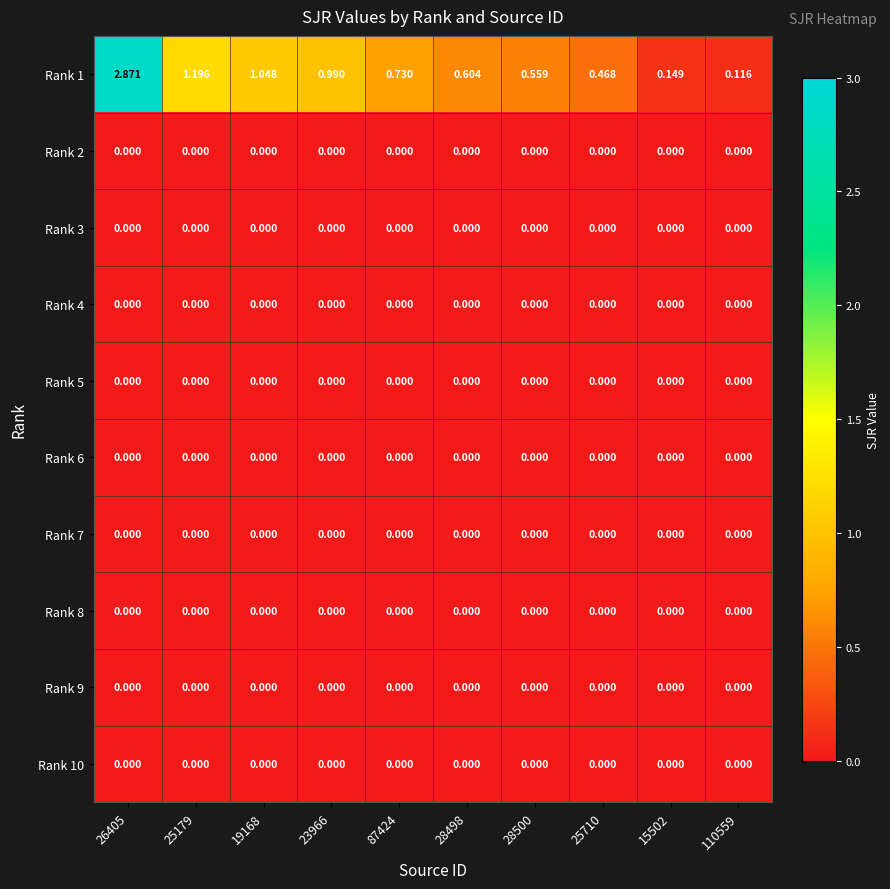

Between 23966 and 25710, which is larger?

23966